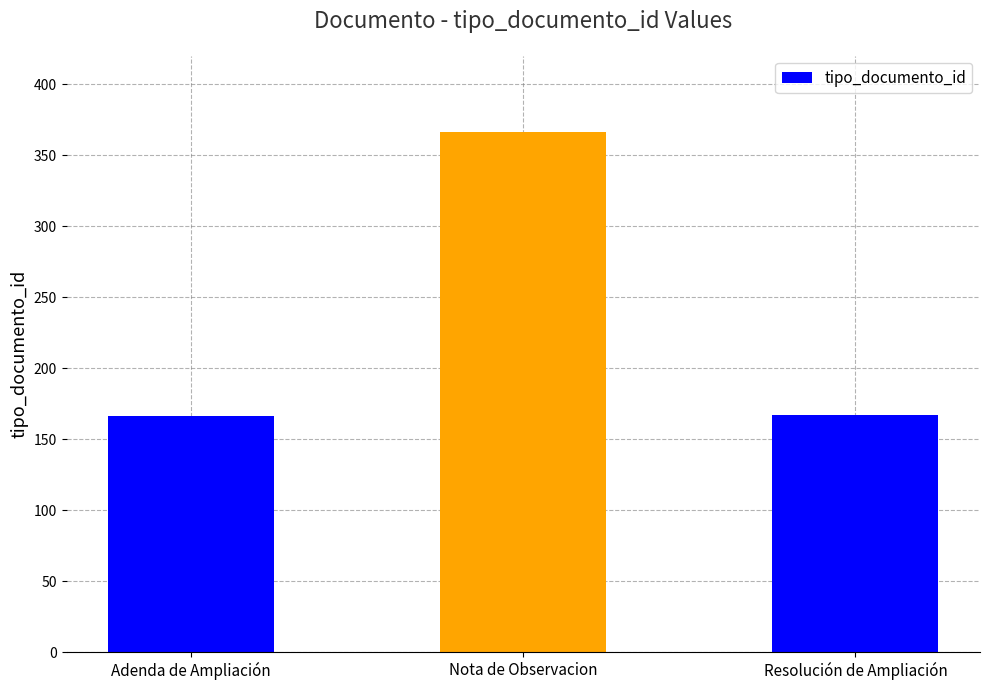

What is the minimum value shown in the chart?

166